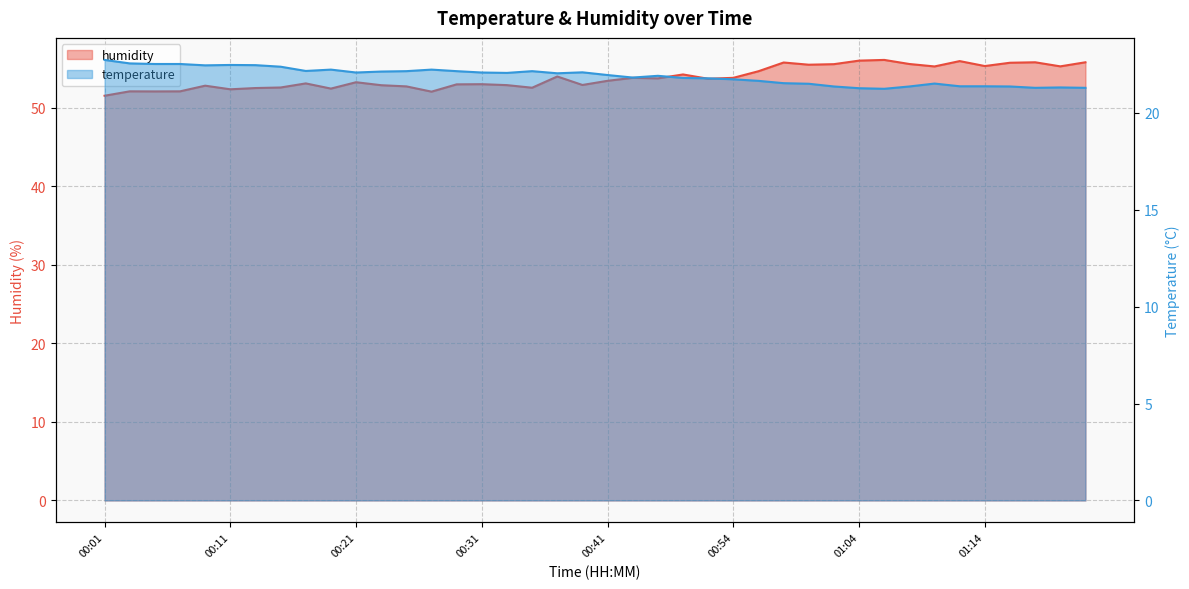

In temperature, how many points are lower than both neighbors (excluding endpoints)?

8